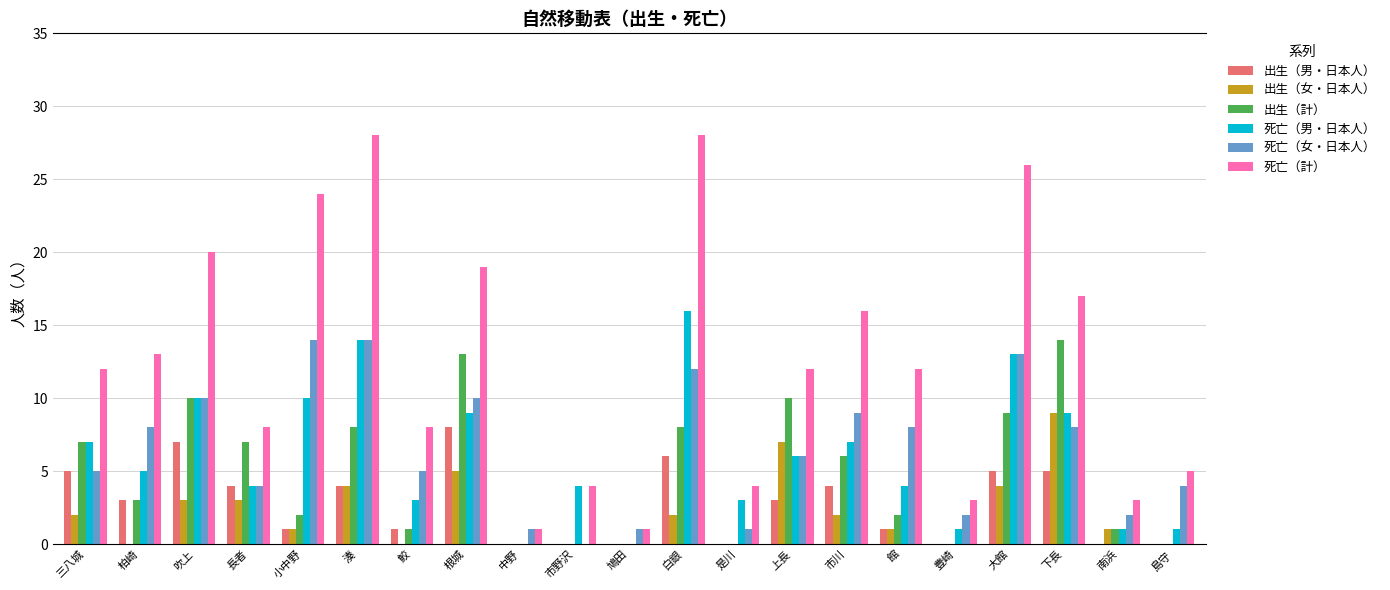

Is the value of 死亡（計） at 下長 greater than the value of 出生（計） at 下長?

Yes